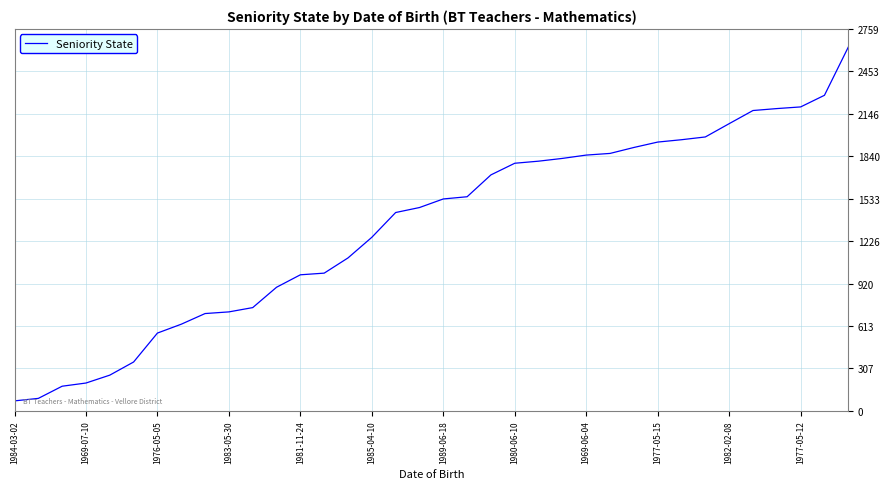

Reading right to left, extract all data points from this chart.

2628	2280	2196	2184	2170	2075	1979	1959	1942	1903	1860	1848	1824	1804	1789	1705	1547	1531	1469	1433	1254	1105	995	983	893	746	715	703	626	562	353	258	201	178	90	72